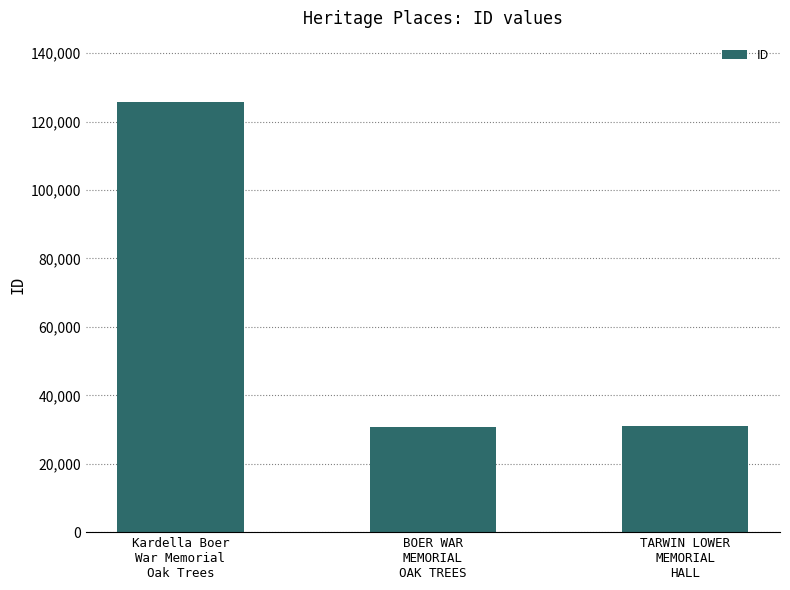

The value at TARWIN LOWER
MEMORIAL
HALL is 30989. True or false?

True